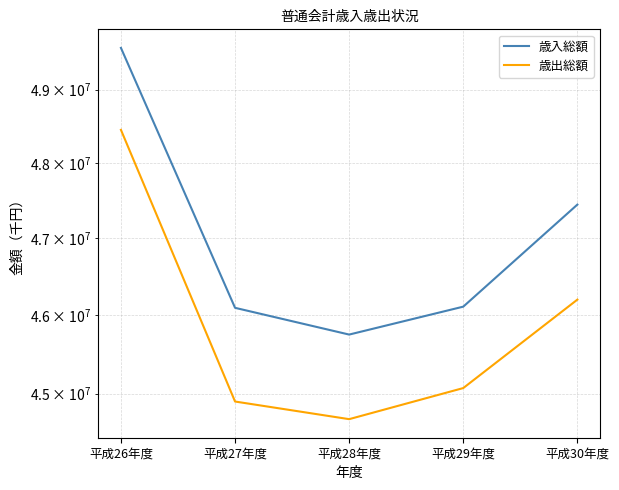

How many data points does each series have?

5